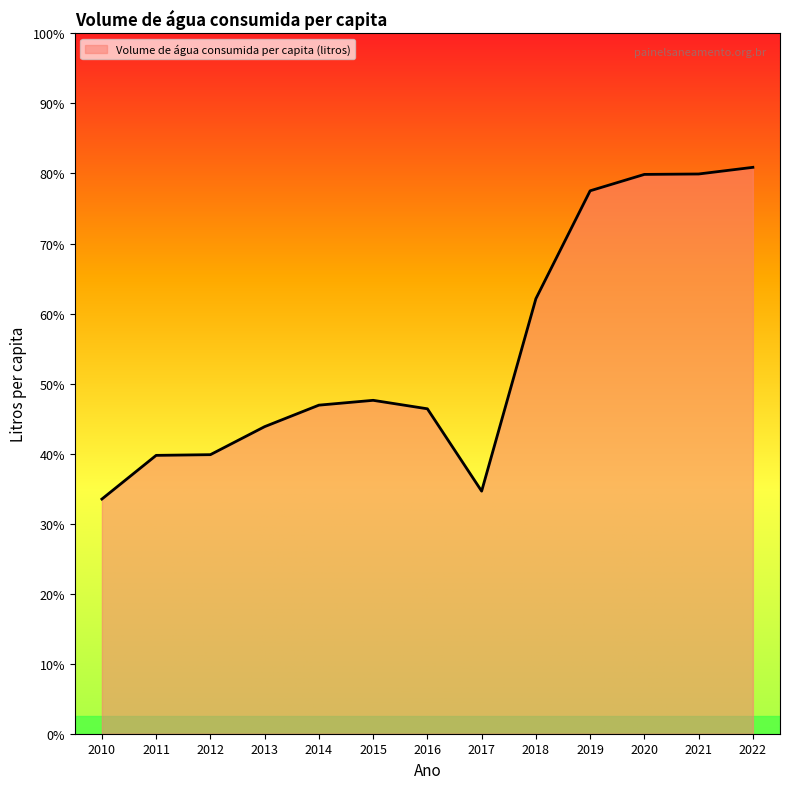

What is the difference between the values at 2017 and 2021?

45.3